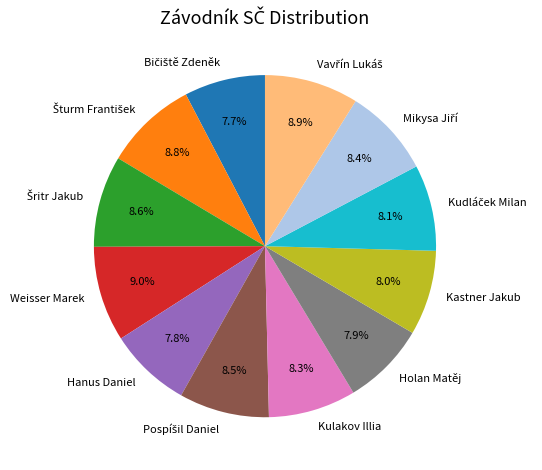

Is there a majority slice in this chart?

No